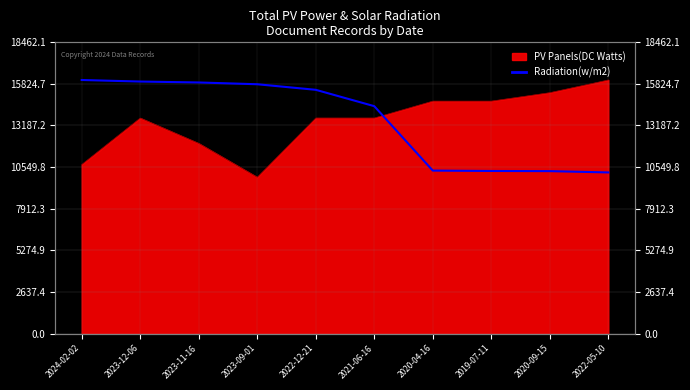

What is the greatest value displayed?

16054